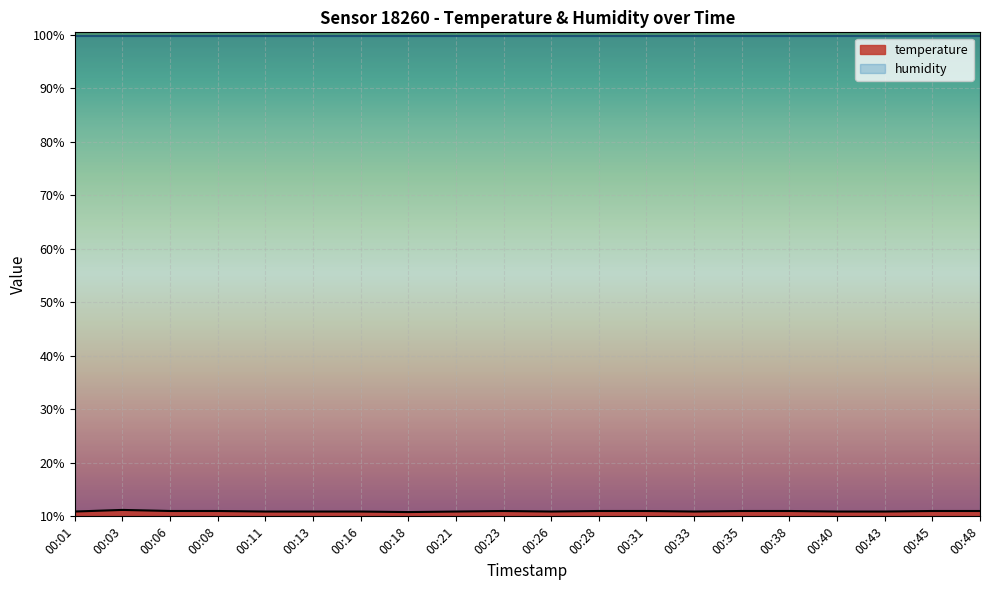

At which label is the value closest to 11?

00:06